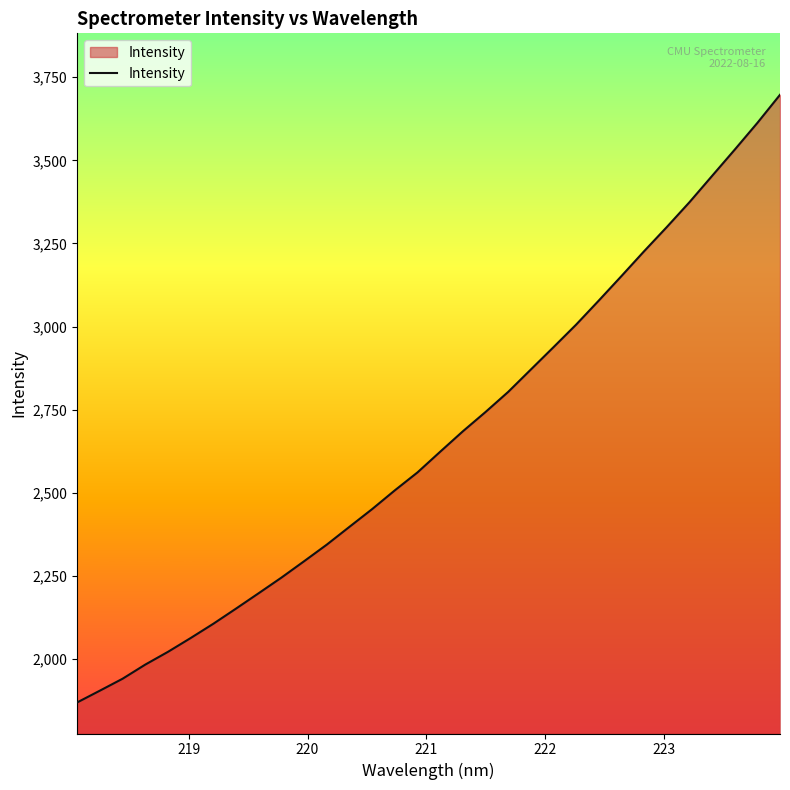

True or false: the data has more than 1 interior local peaks.

False